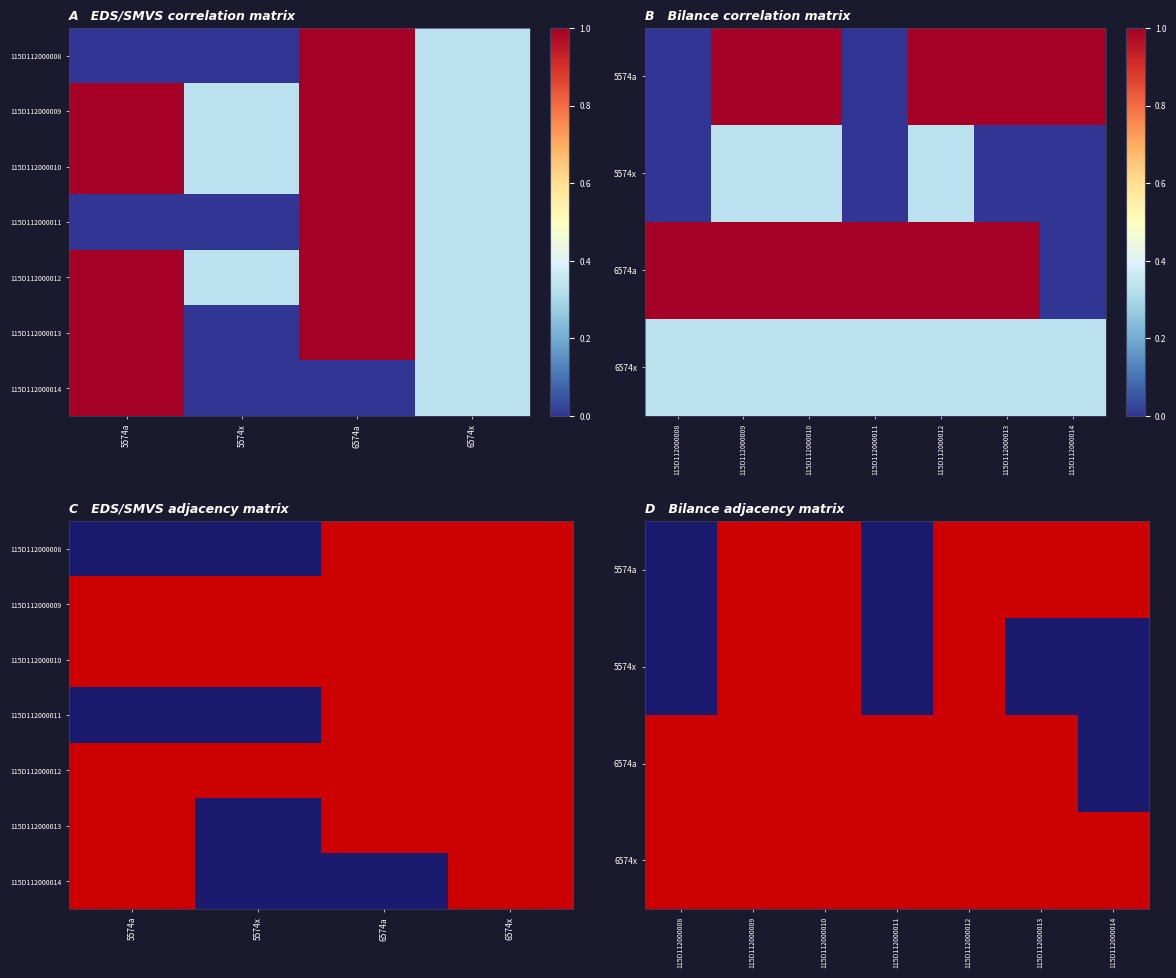

Reading left to right, list all the values displayed in this chart.

115D112000008: 0.0	0.0	1.0	0.3
115D112000009: 1.0	0.3	1.0	0.3
115D112000010: 1.0	0.3	1.0	0.3
115D112000011: 0.0	0.0	1.0	0.3
115D112000012: 1.0	0.3	1.0	0.3
115D112000013: 1.0	0.0	1.0	0.3
115D112000014: 1.0	0.0	0.0	0.3